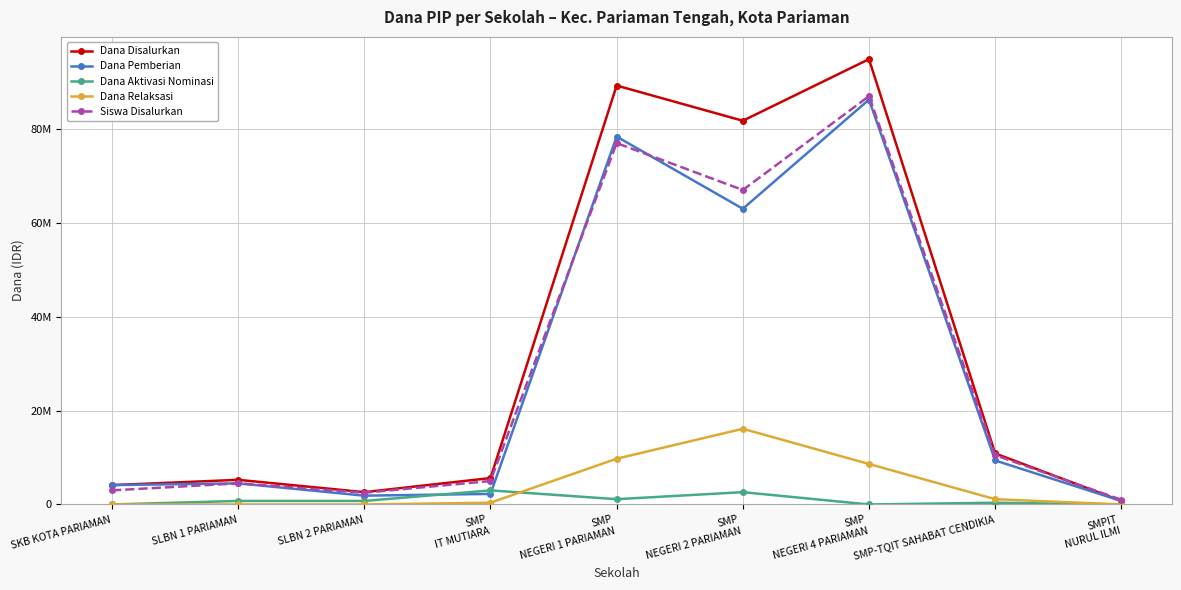

Between SMP
NEGERI 1 PARIAMAN and SMP
NEGERI 4 PARIAMAN, which series saw the biggest shift?

Siswa Disalurkan